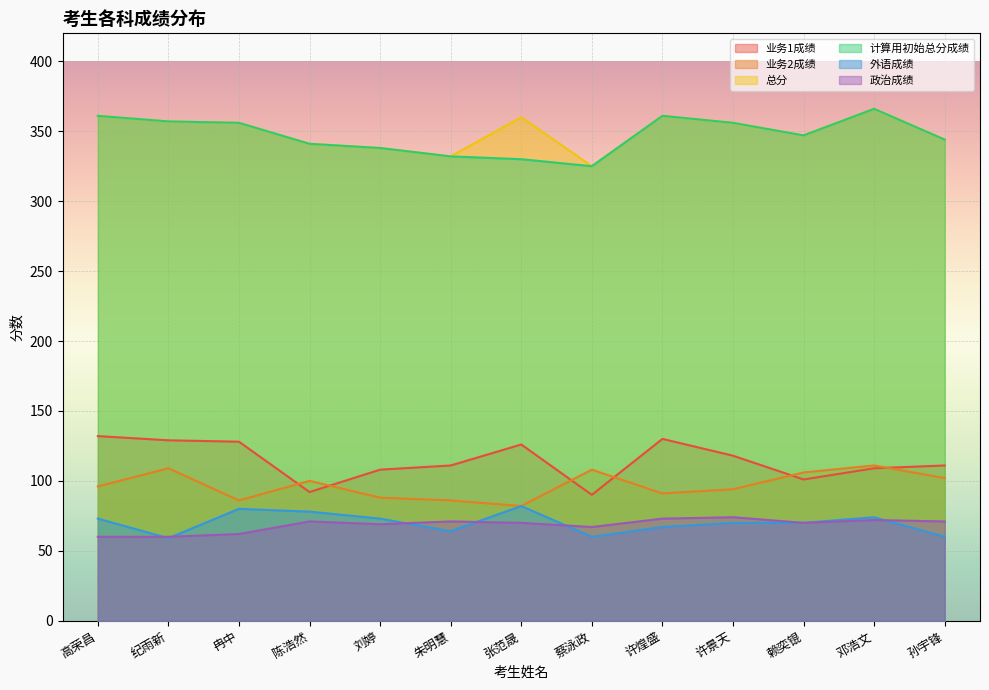

Which category has the lowest value in the 业务2成绩 series?

张范晟